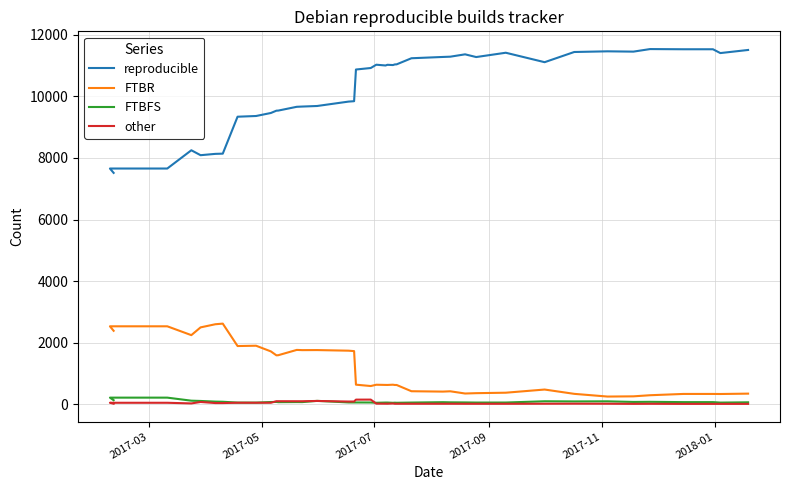

True or false: FTBR and FTBFS cross at least once.

False